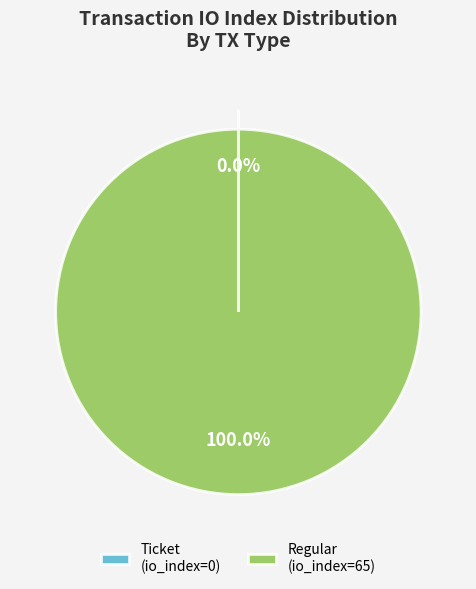

Which slice represents more than half of the pie?

Regular (io_index=65)